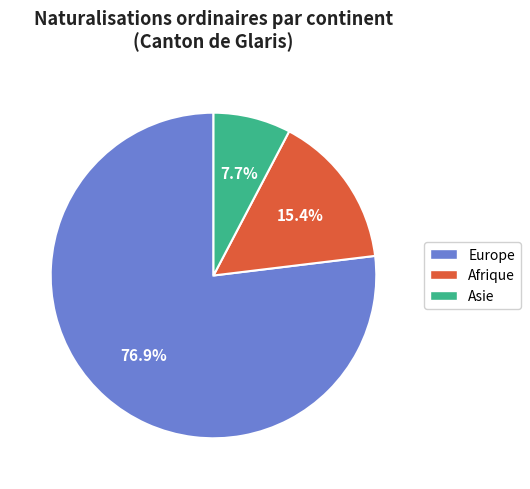

The Europe slice represents 88% of the pie. True or false?

False